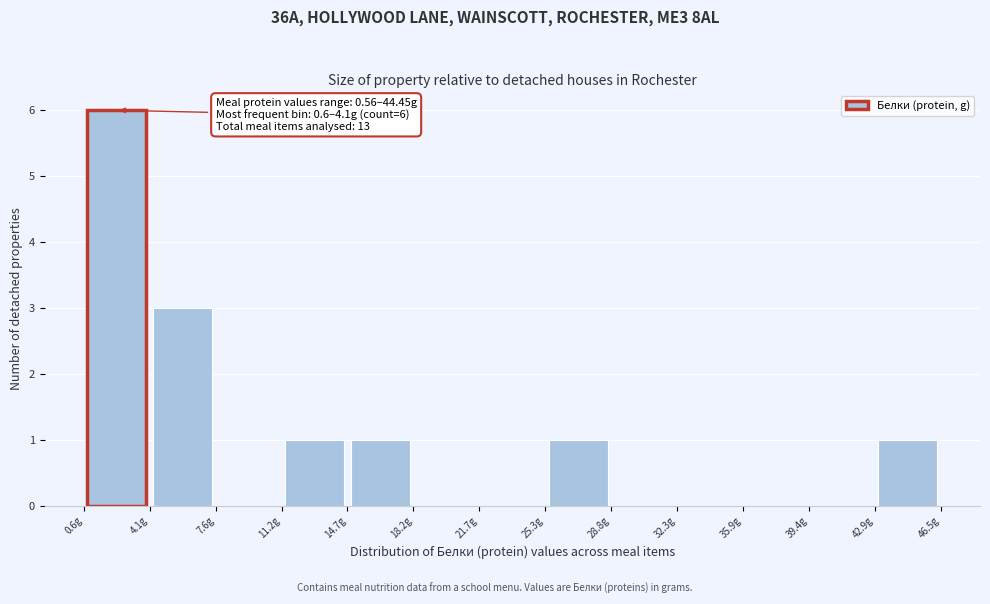

Over which range of the x-axis is the bar tallest?

0.5 to 4.0